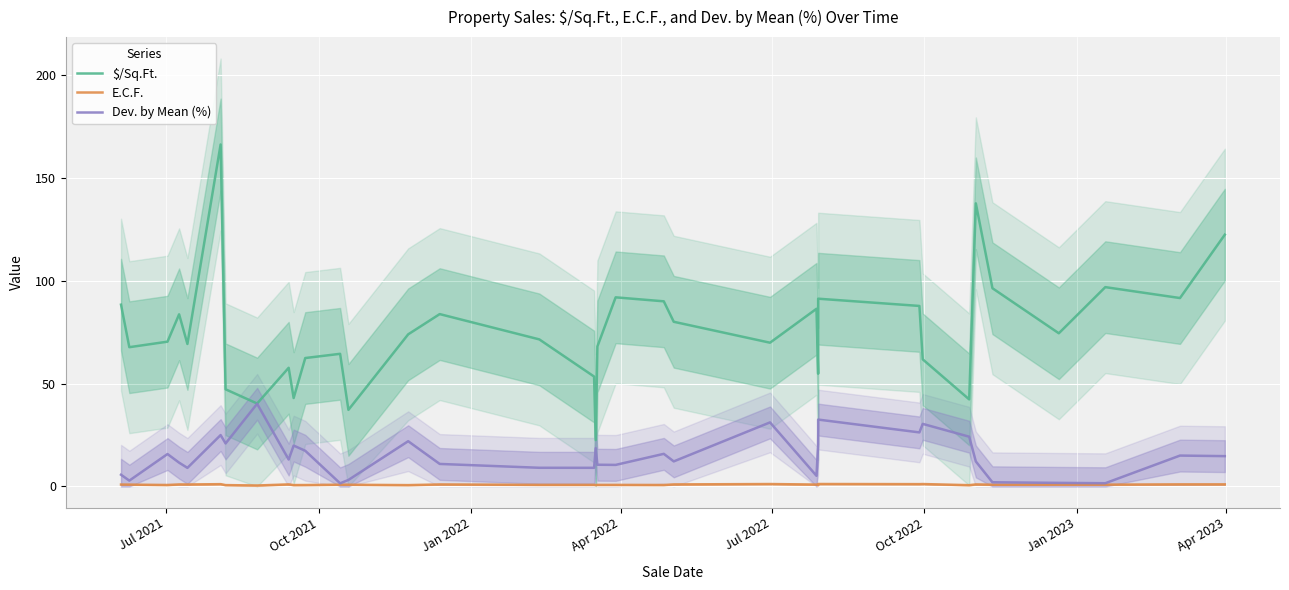

What is the difference between the maximum and minimum values in the E.C.F. series?

0.7